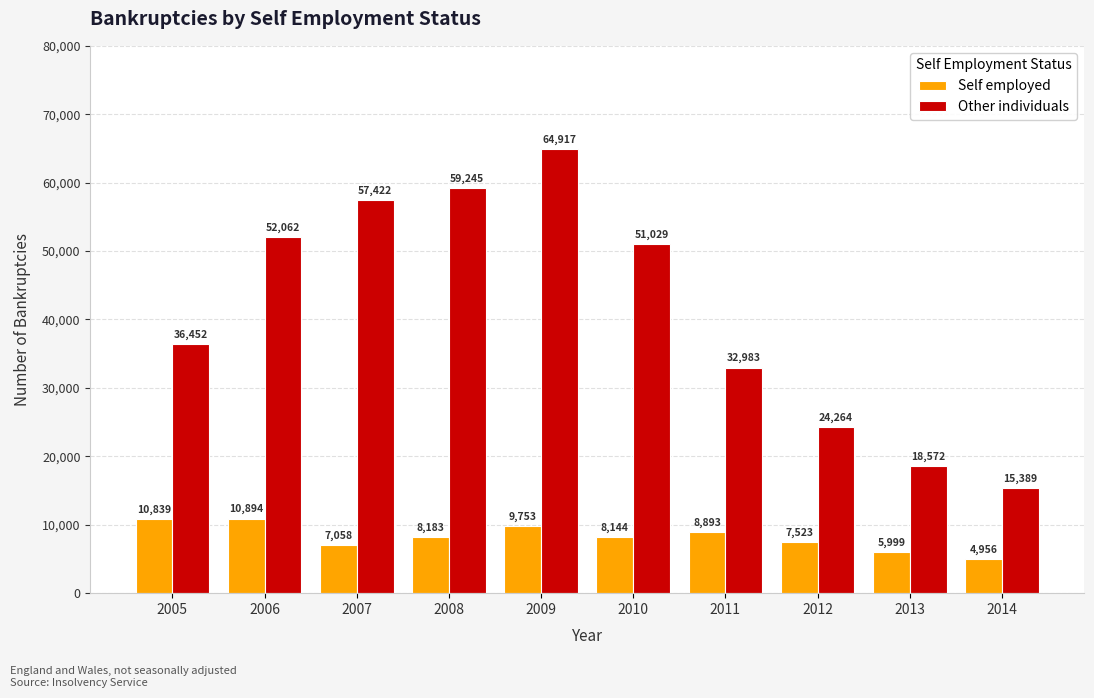

What is the difference between the Other individuals values at 2012 and 2006?

27798